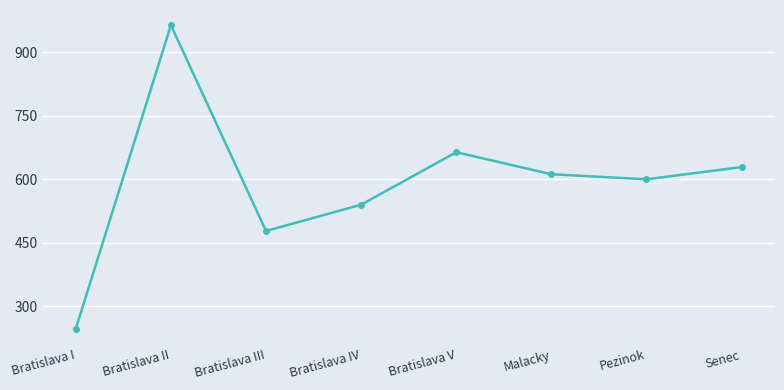

Reading left to right, list all the values displayed in this chart.

247	964	478	540	664	612	600	629